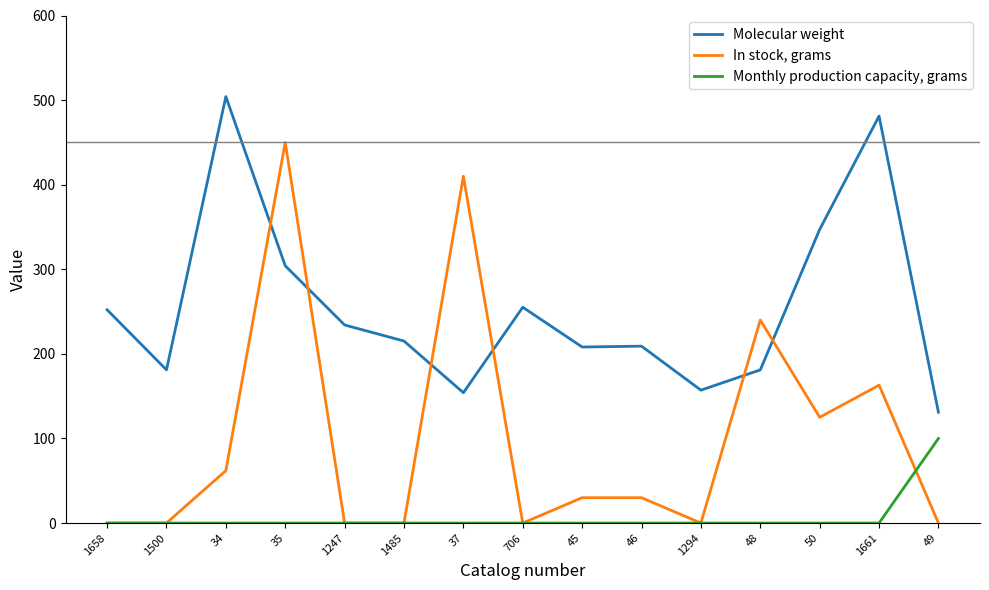

True or false: Monthly production capacity, grams has a value of 0.0 at 45.

True